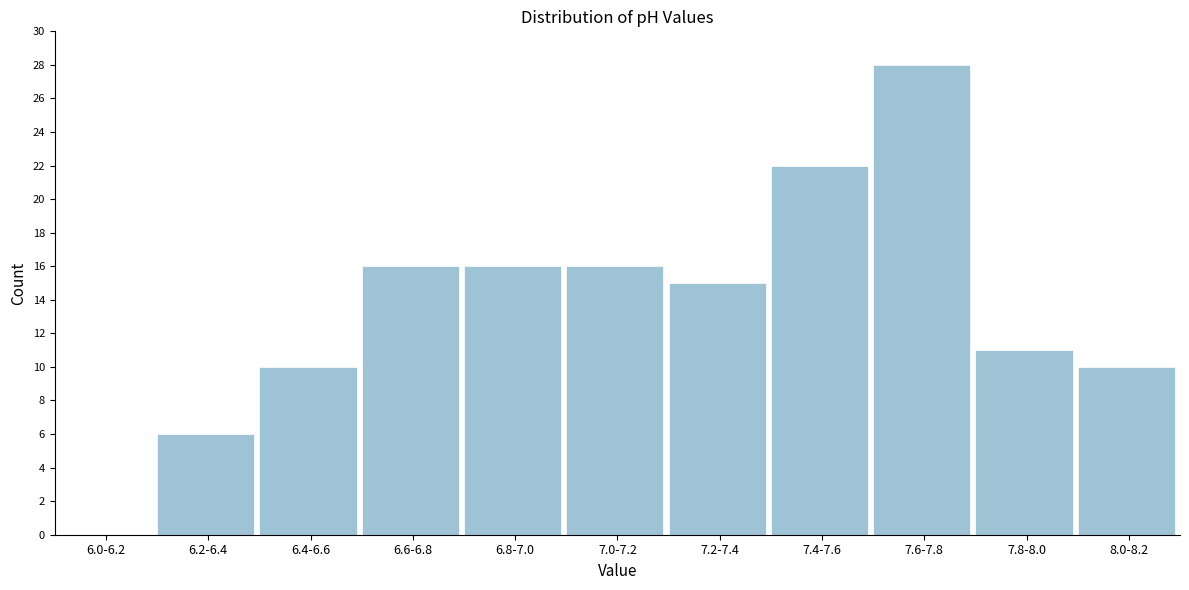

Reading left to right, extract all data points from this chart.

6.0-6.2=0	6.2-6.4=6	6.4-6.6=10	6.6-6.8=16	6.8-7.0=16	7.0-7.2=16	7.2-7.4=15	7.4-7.6=22	7.6-7.8=28	7.8-8.0=11	8.0-8.2=10